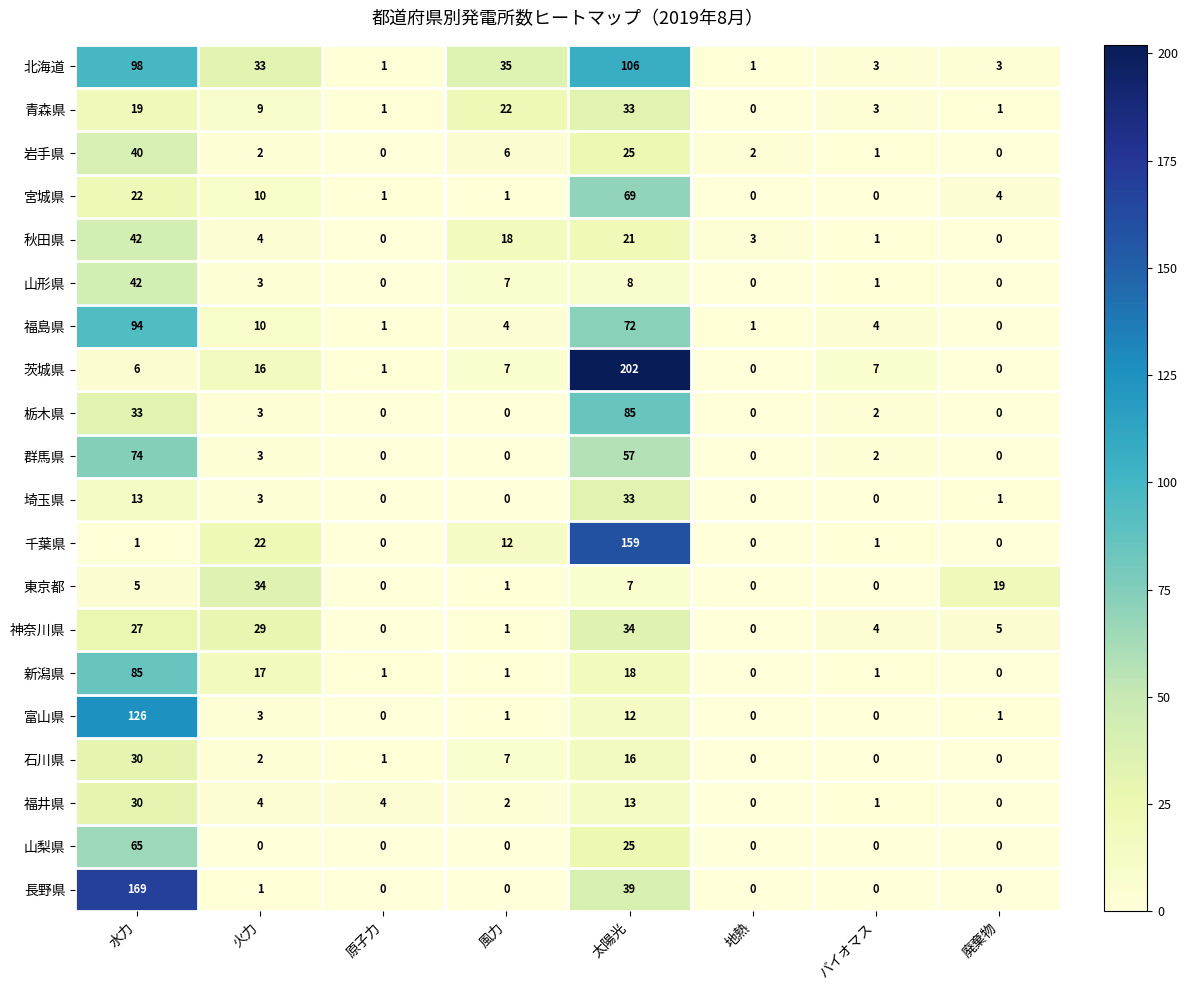

Is it true that 福島県 equals 0 at 廃棄物?

True